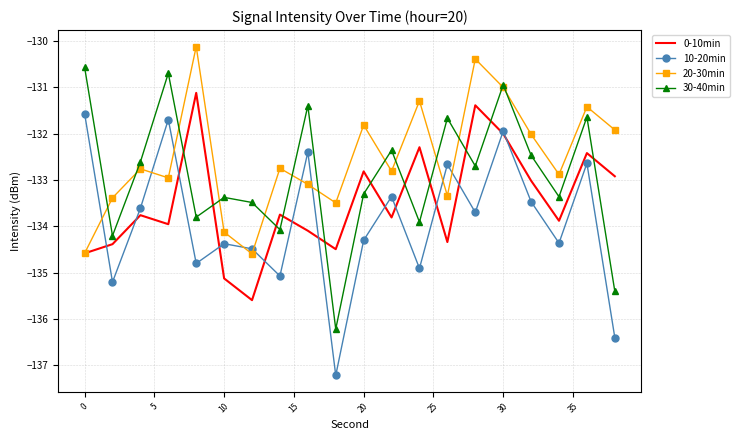

Rank the series by their average value, from lowest to highest.

10-20min, 0-10min, 30-40min, 20-30min